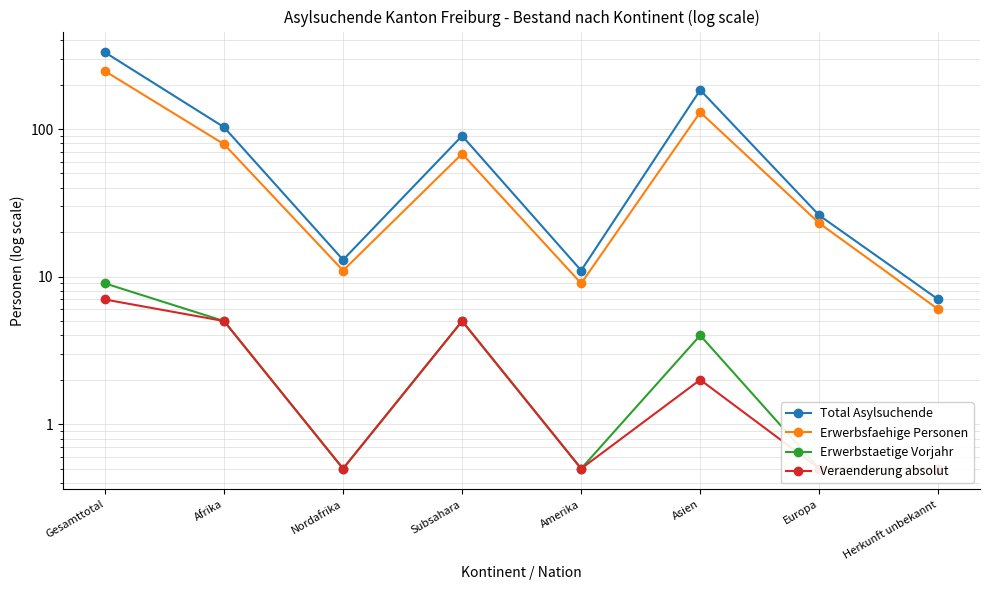

True or false: Veraenderung absolut has more than 2 points higher than both neighbors.

False